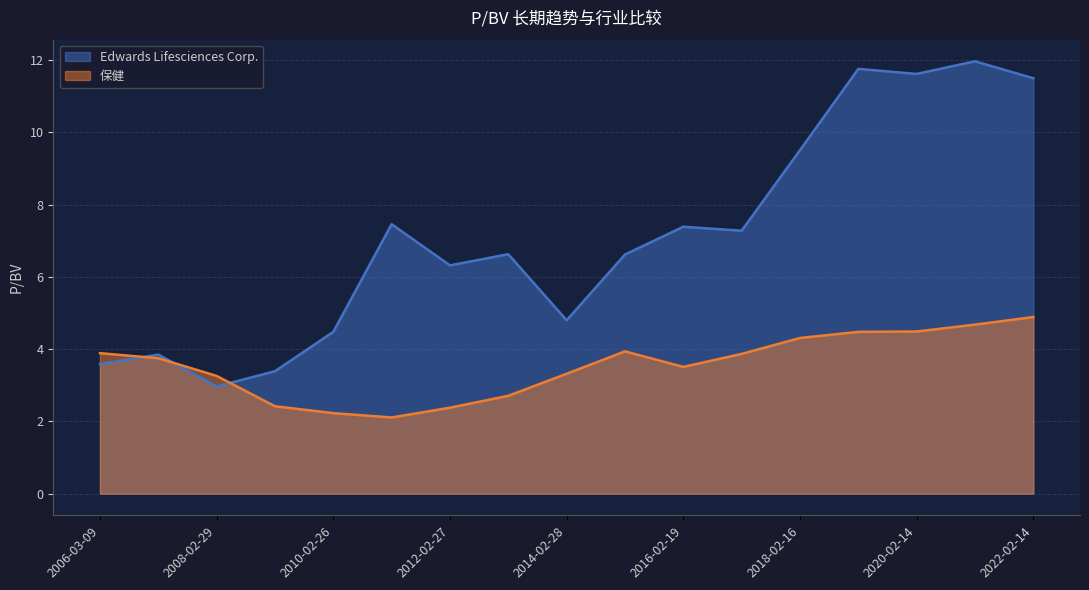

Which category has the highest value across all series?

2021-02-12